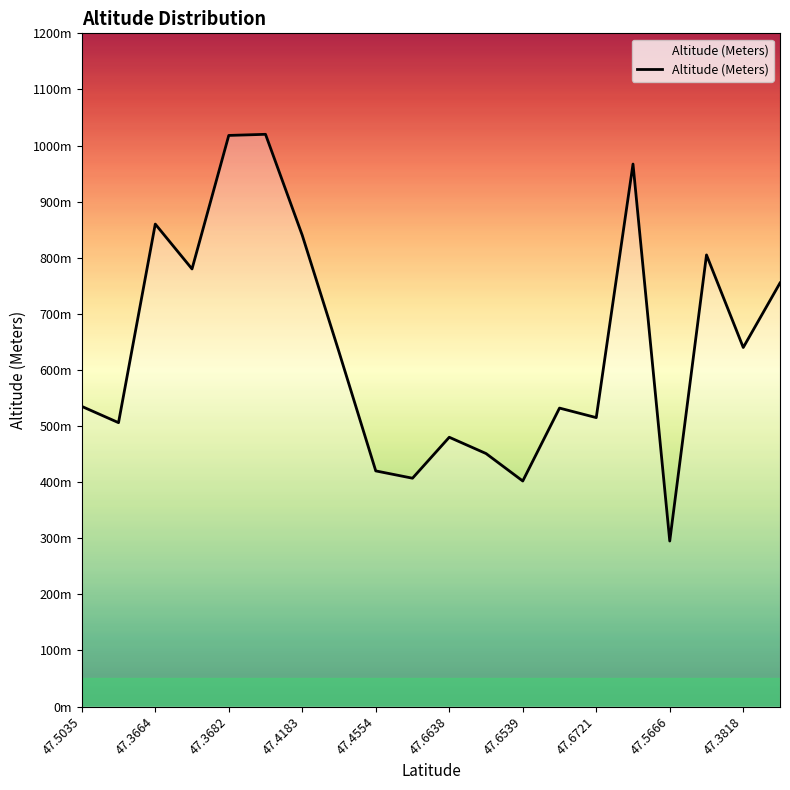

How many points are lower than both their immediate neighbors (excluding endpoints)?

7